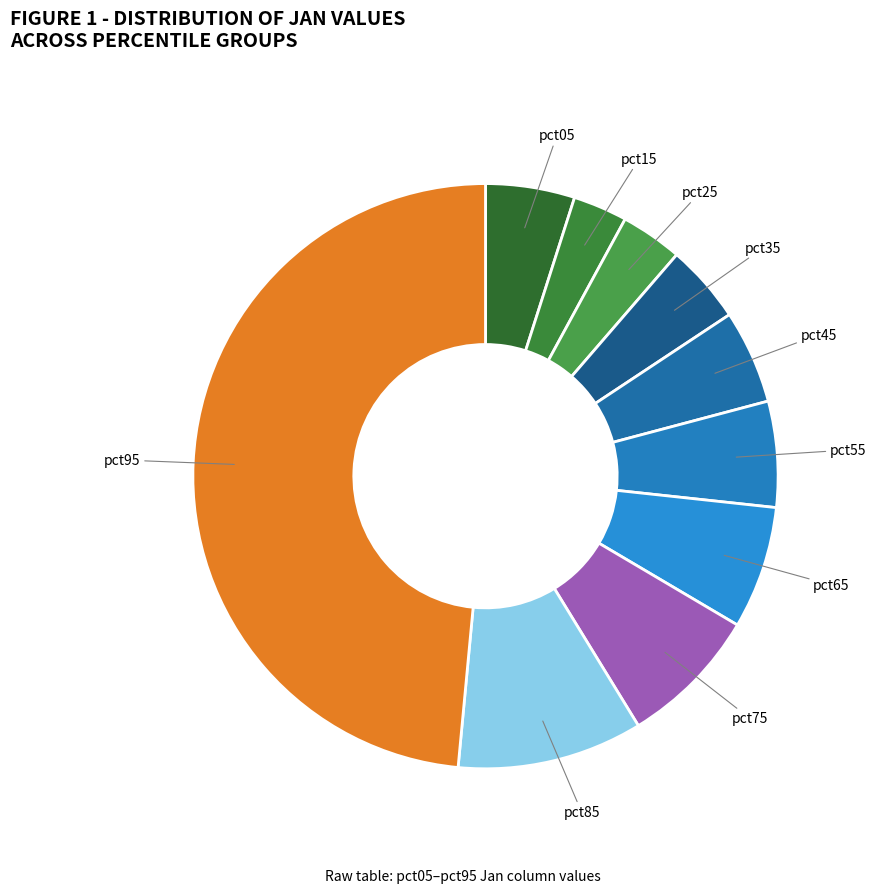

Which slice is the smallest?

pct15